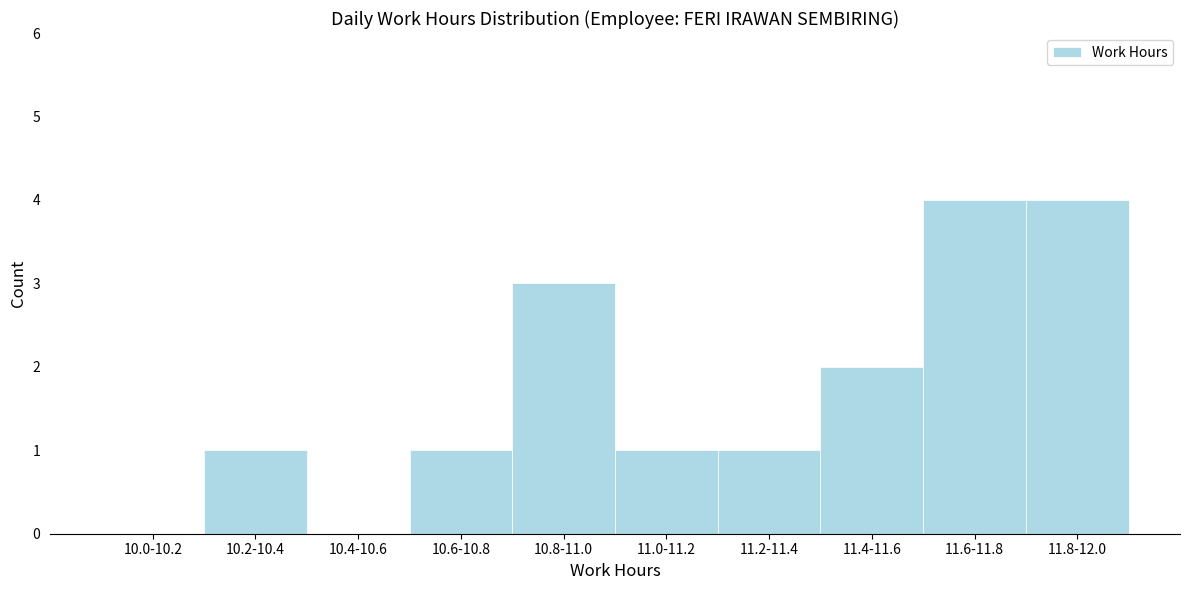

Reading left to right, extract all data points from this chart.

10.0-10.2=0	10.2-10.4=1	10.4-10.6=0	10.6-10.8=1	10.8-11.0=3	11.0-11.2=1	11.2-11.4=1	11.4-11.6=2	11.6-11.8=4	11.8-12.0=4